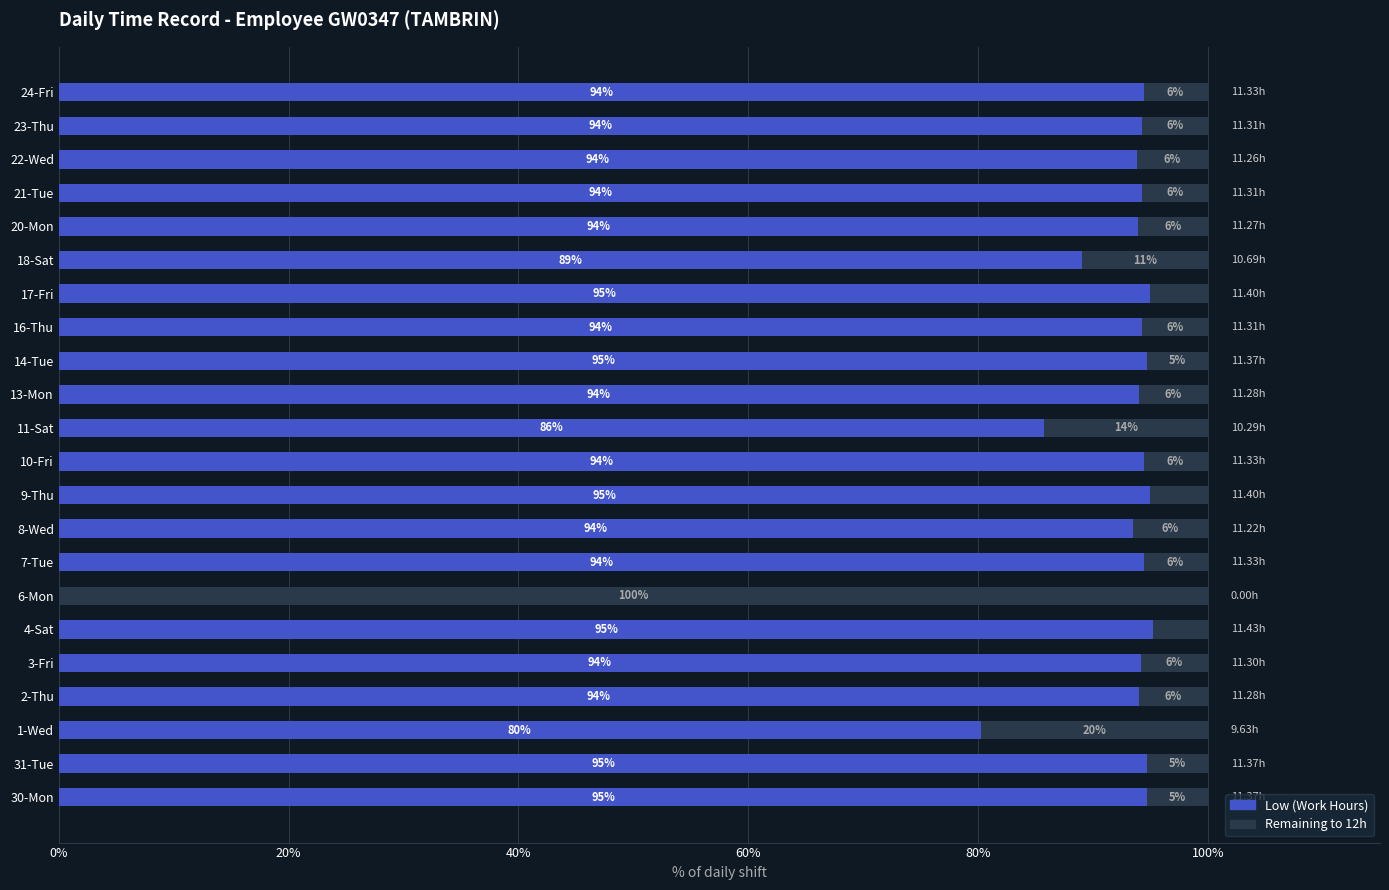

What is the total value across all series at 2-Thu?

100.0